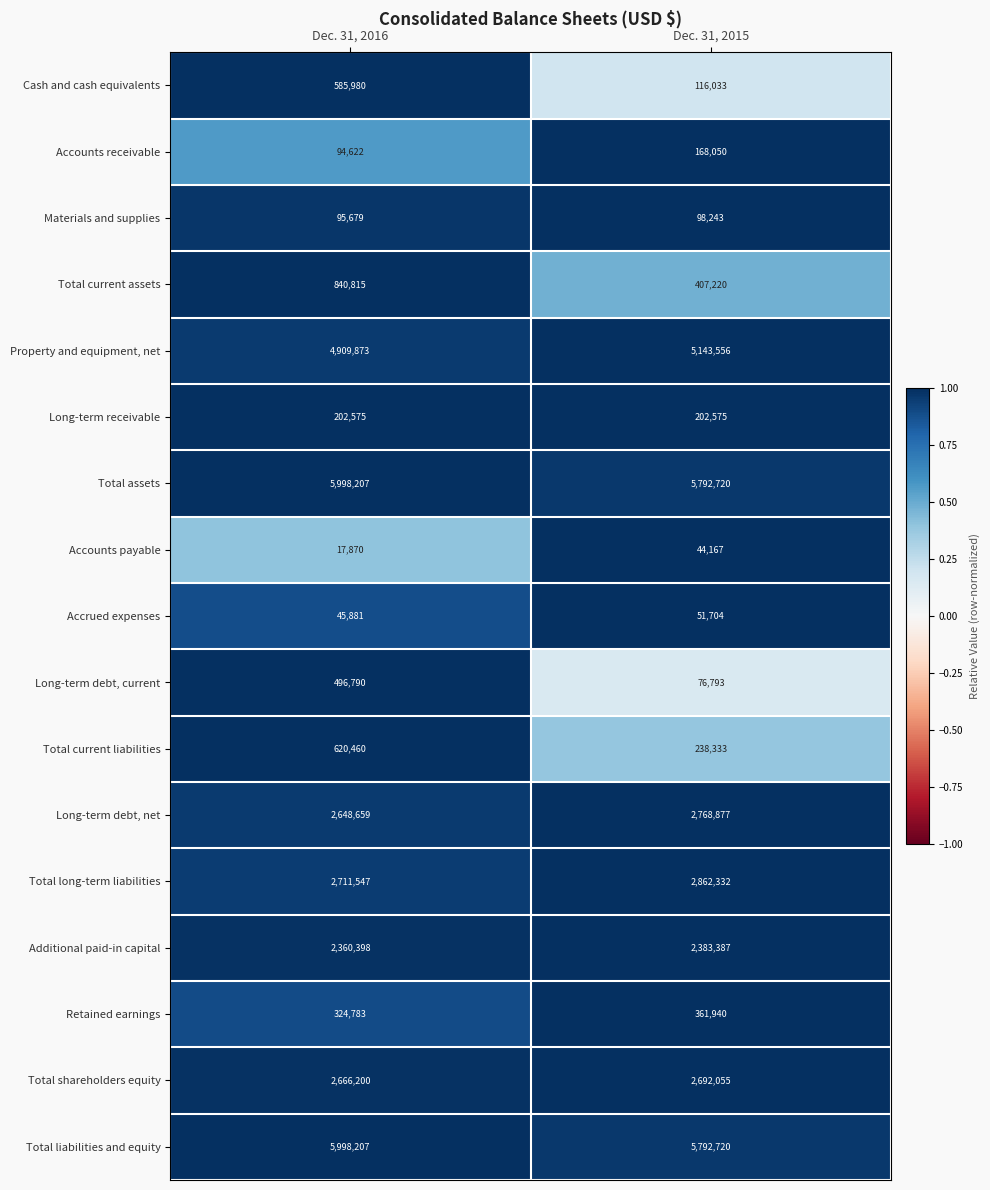

At which category does the chart reach its peak across all series?

Dec. 31, 2016